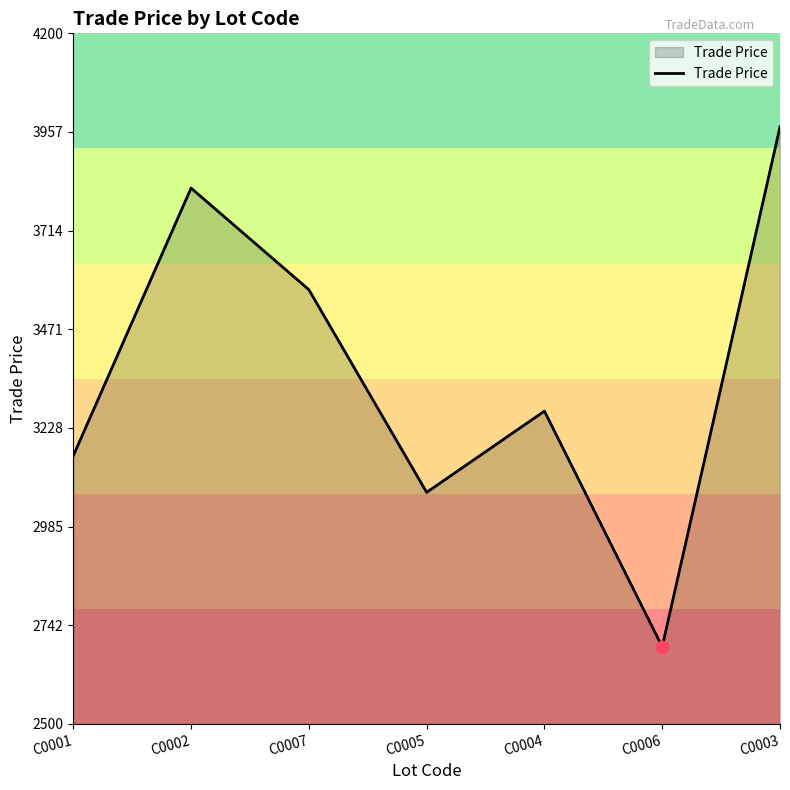

Approximately how many times larger is the value at C0002 compared to C0006?

1.4